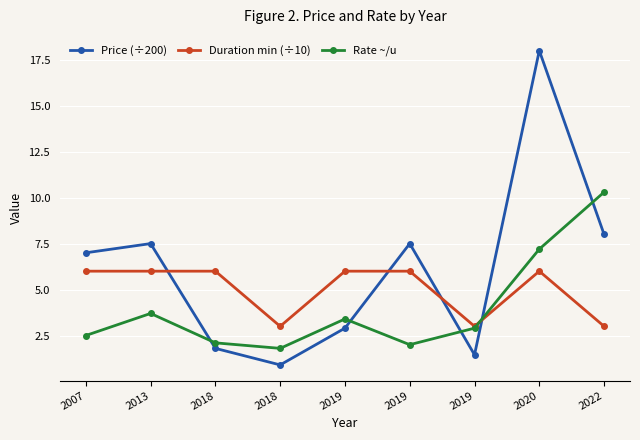

What is the sum of the Duration min (÷10) values at 2022 and 2019?

6.0